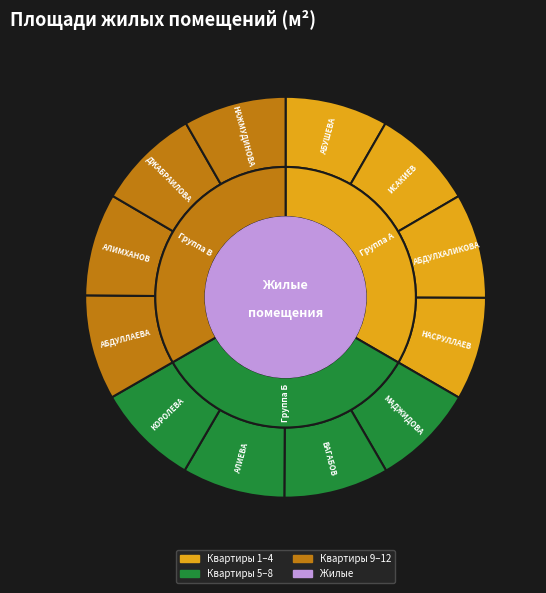

Which category has the smallest portion of the pie?

ИСАКИЕВ (2)